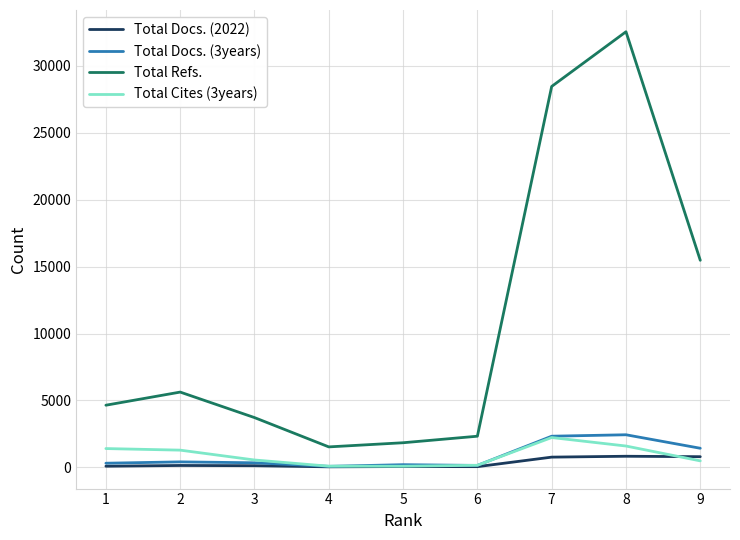

What is the difference between the highest and lowest values at 8?

31725